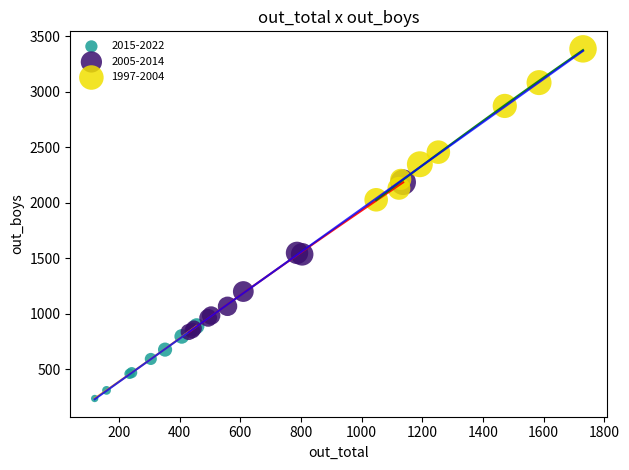

Which series contains the highest Y value?

1997-2004